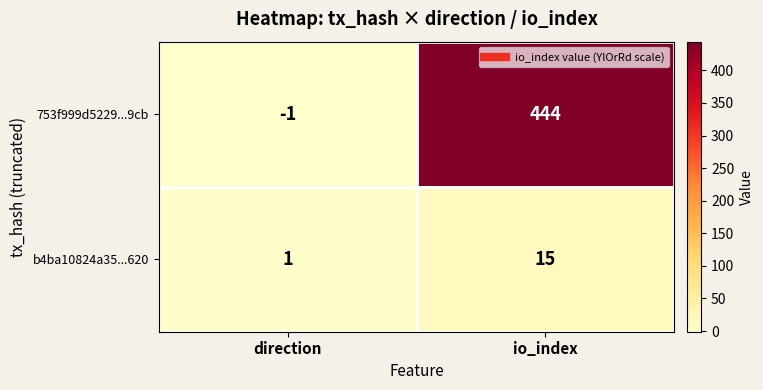

Between direction and io_index, which series saw the biggest shift?

753f999d5229...9cb